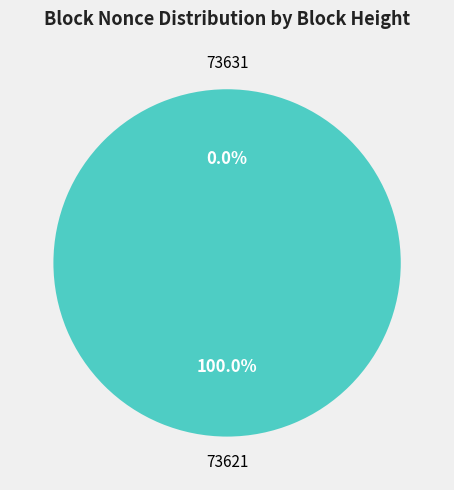

Combined, do 73621 and 73631 account for over 50%?

Yes